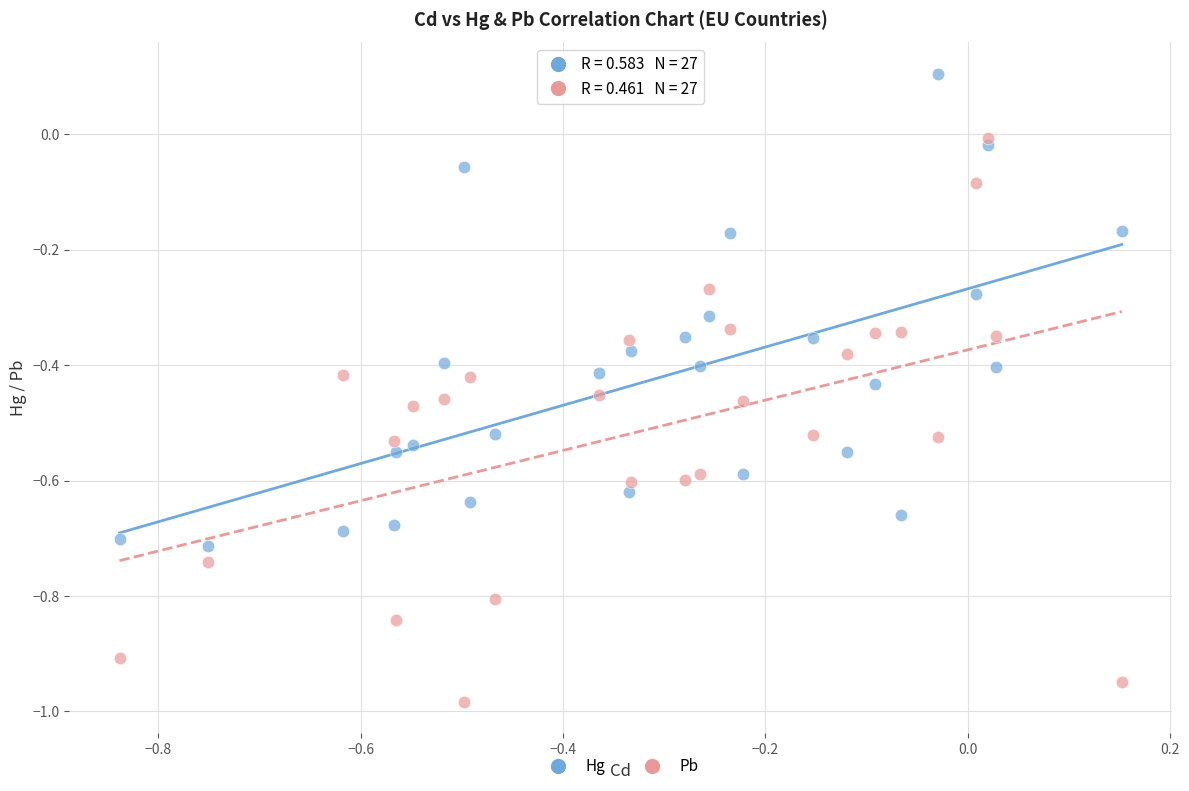

What is the X range (max minus min) for the scatter plot?

1.0